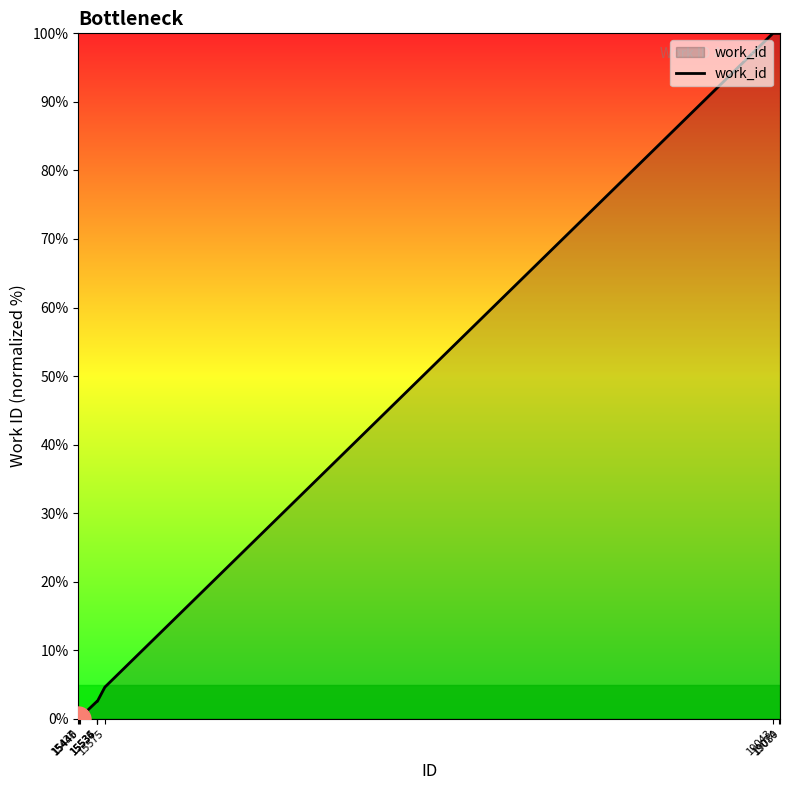

What is the greatest value displayed?

100.0